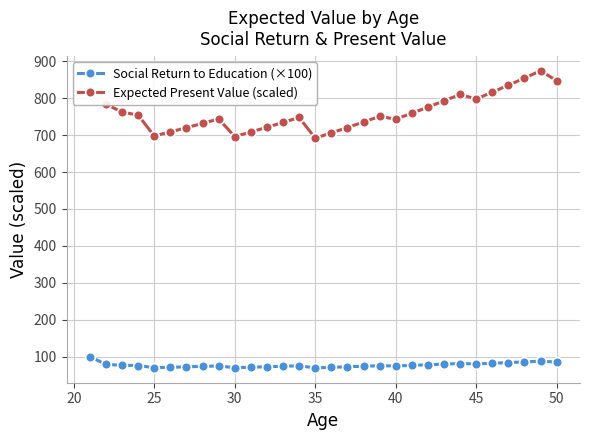

At which category does the chart reach its minimum across all series?

35